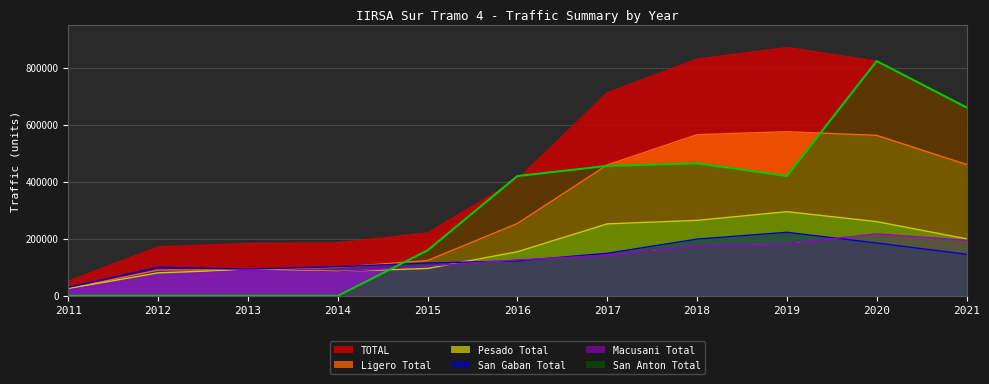

What is the spread (max minus min) of values at 2018?

655326